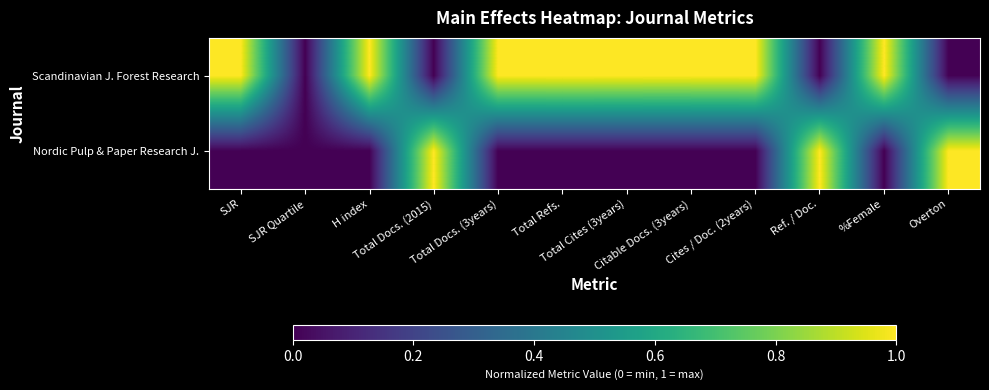

At which category is the sum across all series the highest?

SJR